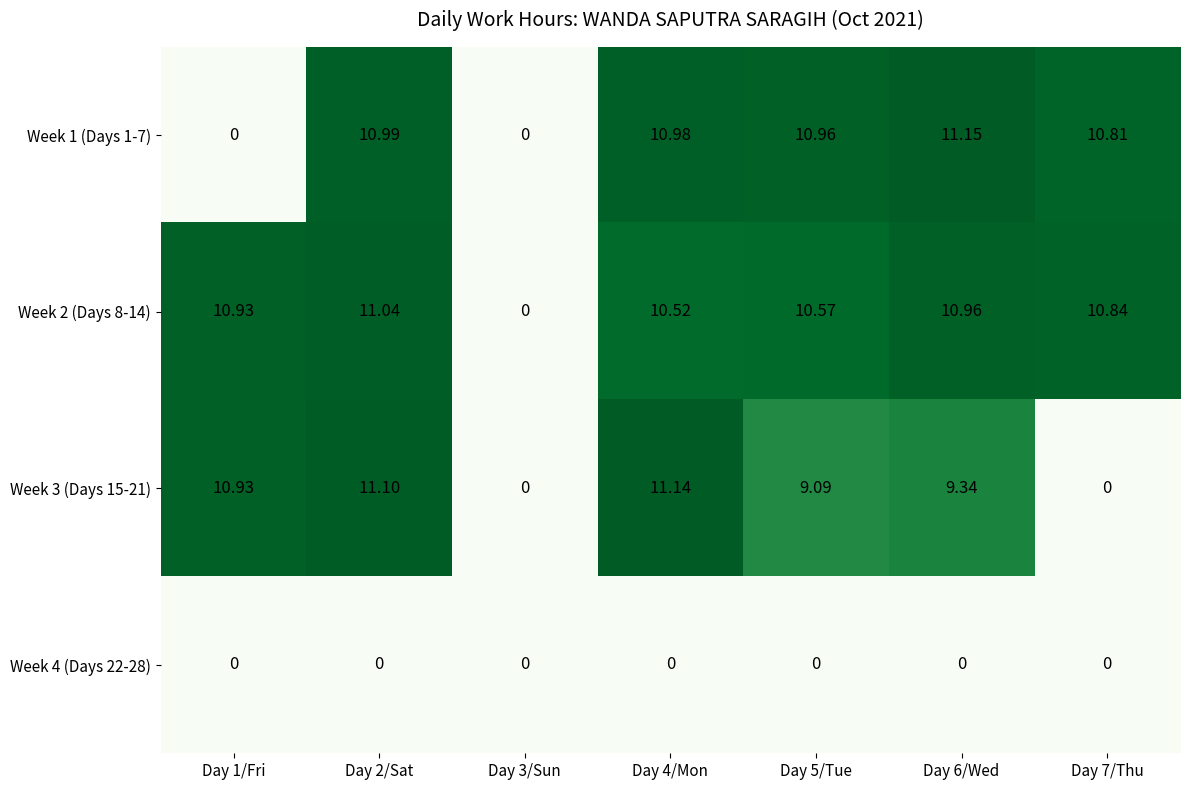

Is the value of Week 2 (Days 8-14) at Day 4/Mon greater than the value of Week 1 (Days 1-7) at Day 4/Mon?

No